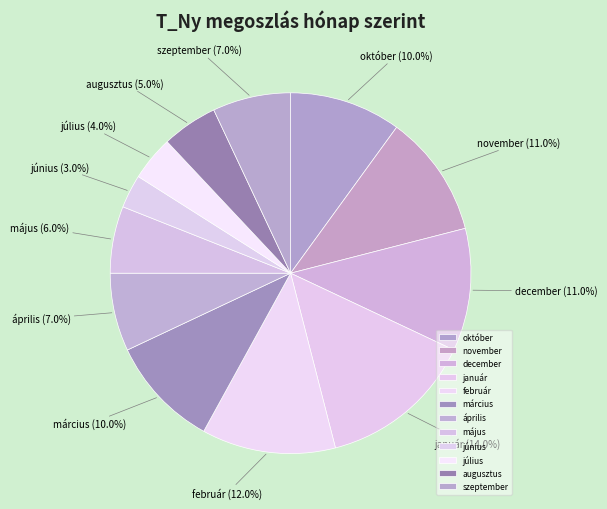

How many slices are in this pie chart?

12